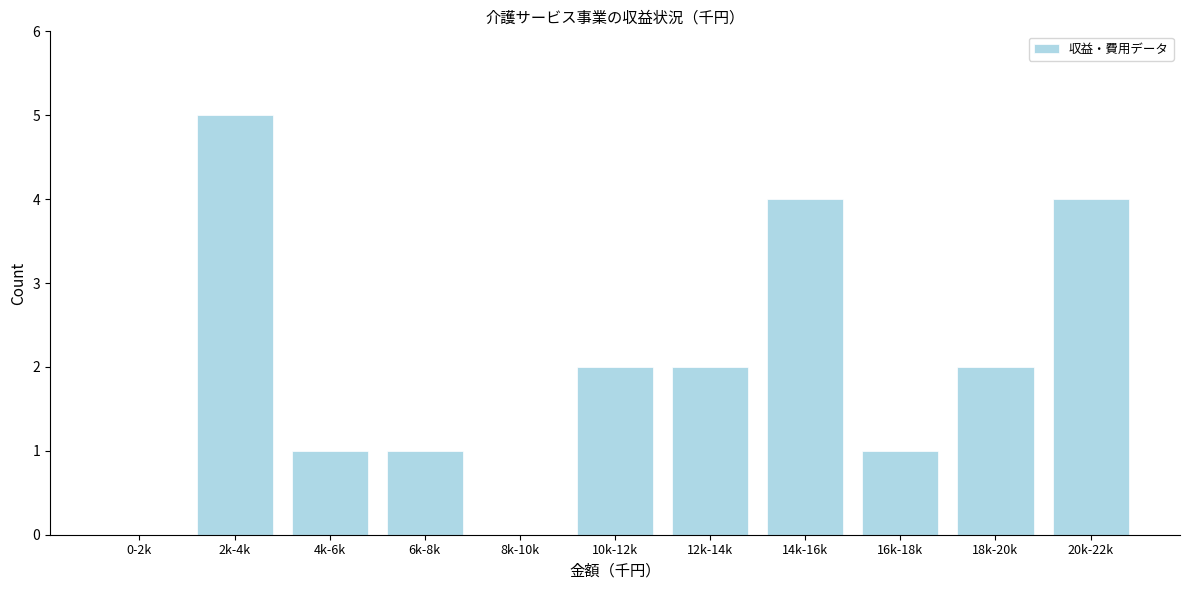

Reading left to right, transcribe all the data shown in this chart.

0-2k=0	2k-4k=5	4k-6k=1	6k-8k=1	8k-10k=0	10k-12k=2	12k-14k=2	14k-16k=4	16k-18k=1	18k-20k=2	20k-22k=4